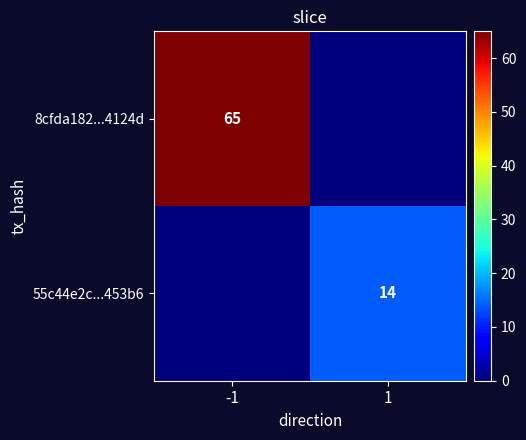

Between 1 and -1, which is larger?

-1